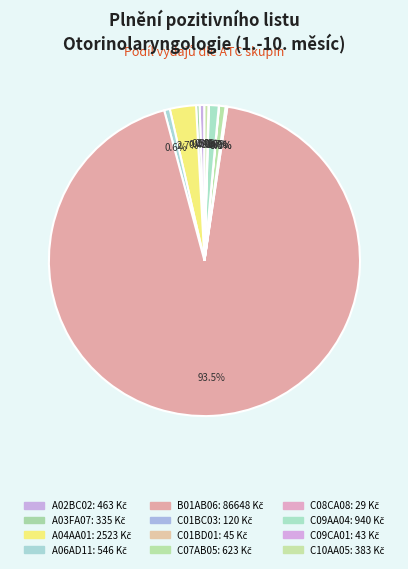

Is it true that C09CA01 is 18% of the pie?

False